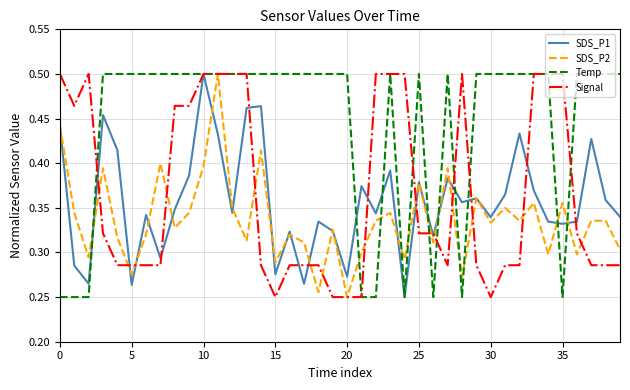

Which series has the largest total across all categories?

Temp